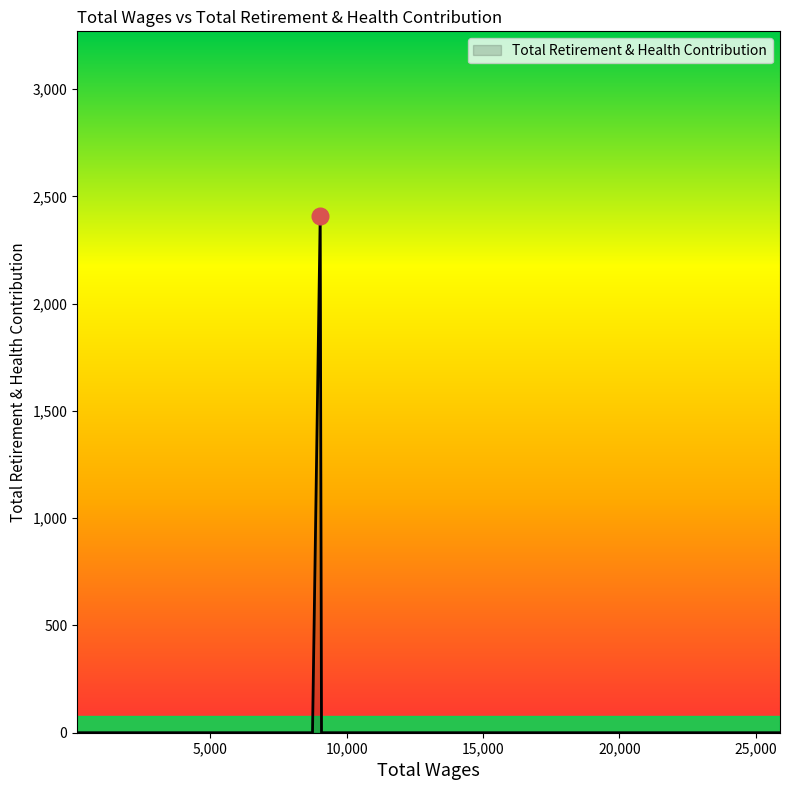

What is the difference between the maximum and minimum values?

2408.2